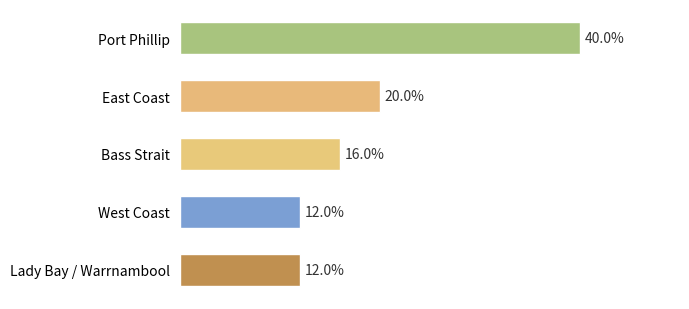

At which label is the value closest to 26?

East Coast